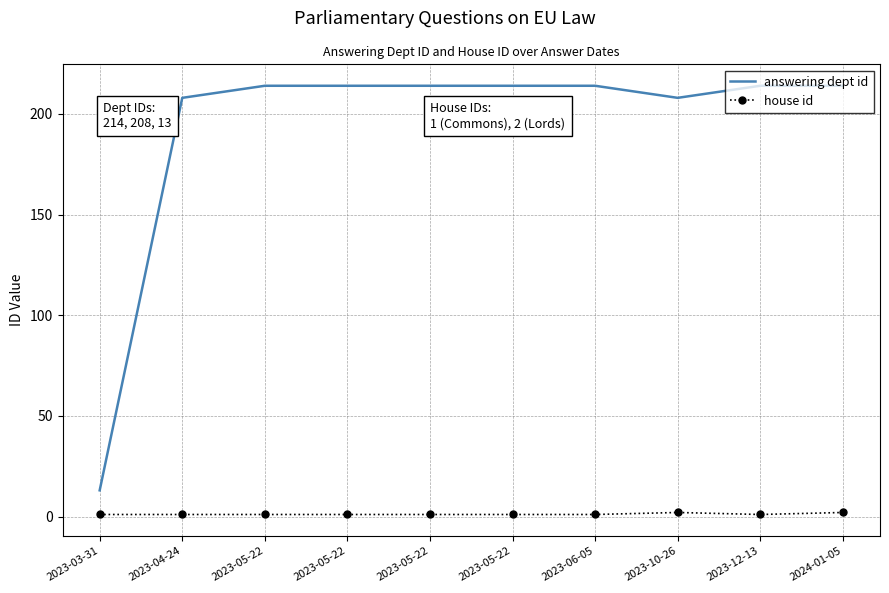

What is the total value across all series at 2023-05-22?

215